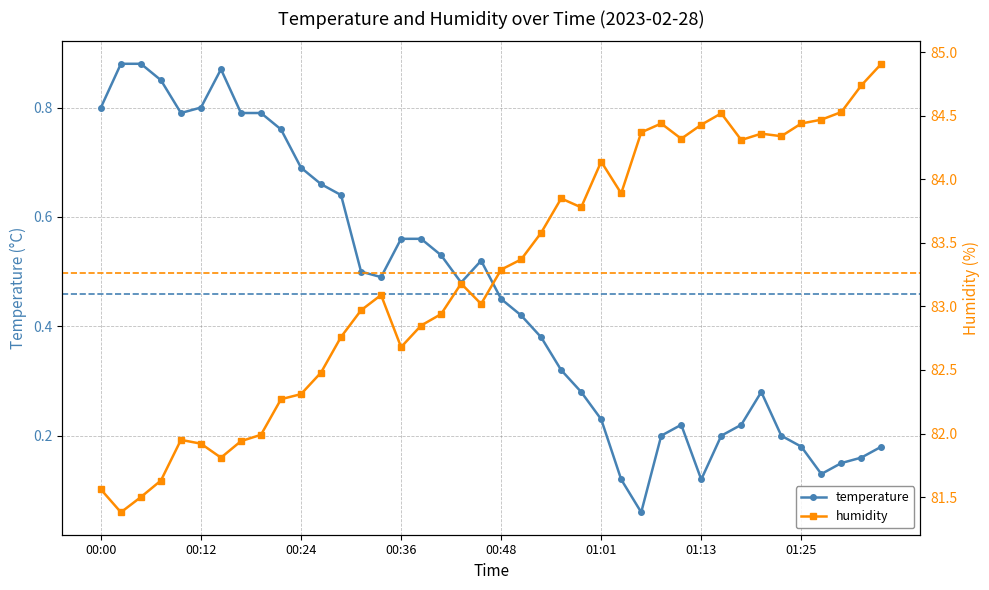

True or false: humidity and temperature intersect in this chart.

False